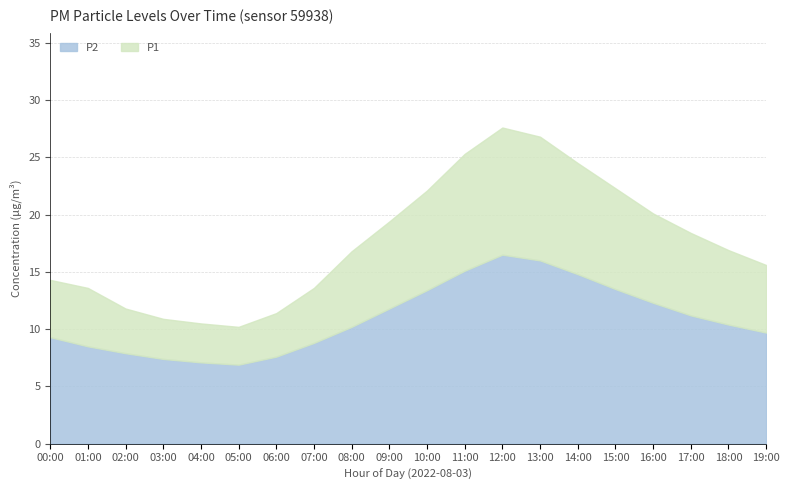

Read the P1 value at 18:00.

16.9